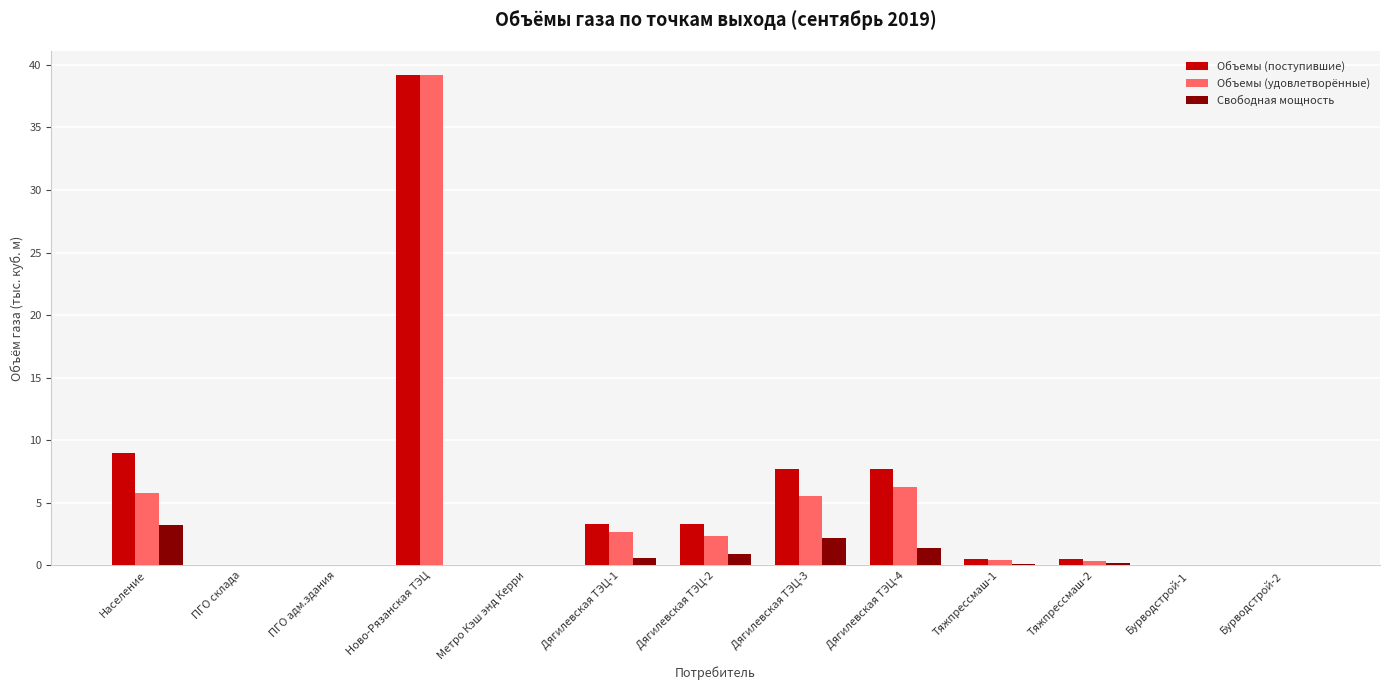

What is the sum of all Объемы (поступившие) values?

71.2